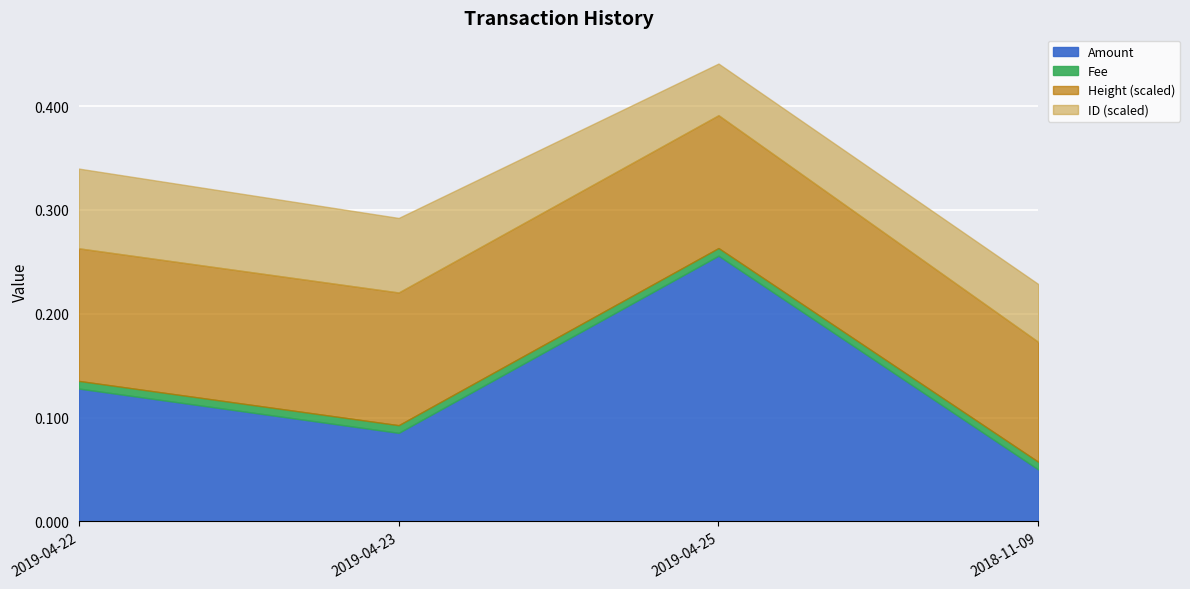

How many data points in Height (scaled) are less than 613308?

2